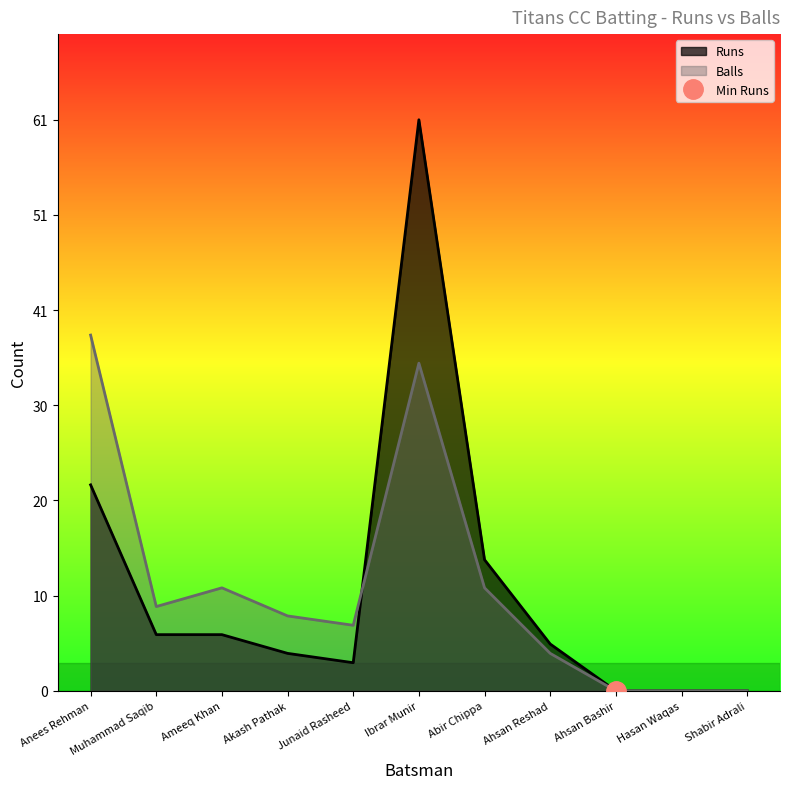

What is the difference between the maximum and second lowest values in the Runs series?

61